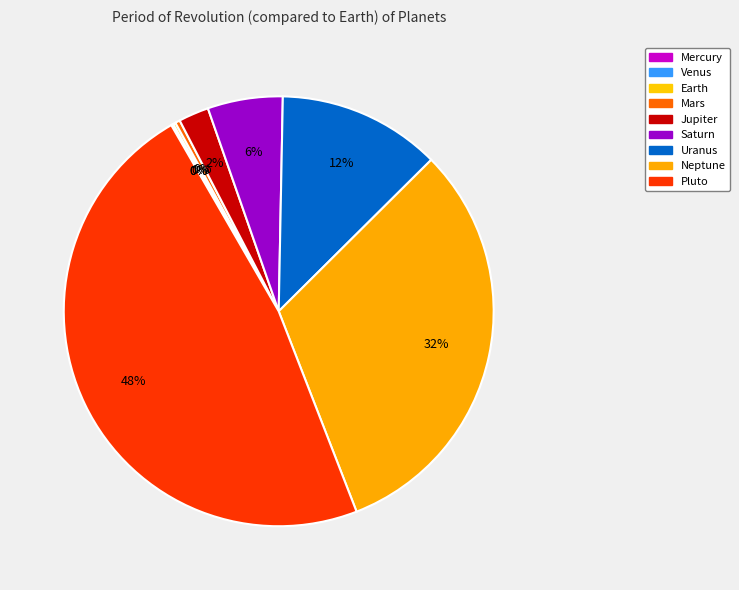

Does Venus account for over 50% of the chart?

No